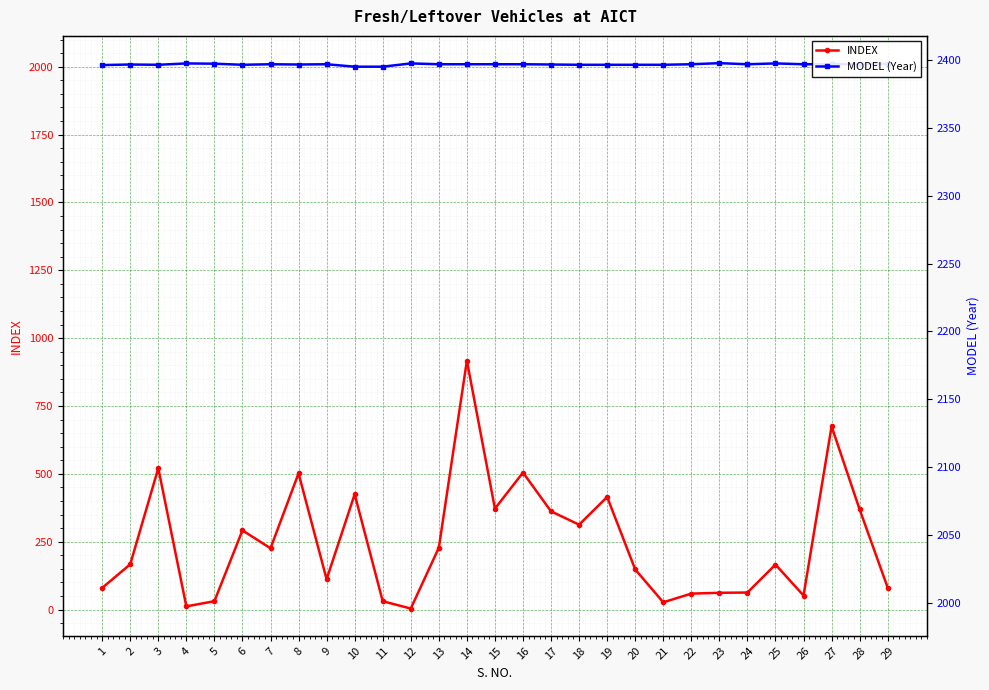

True or false: MODEL (Year) and INDEX intersect in this chart.

False